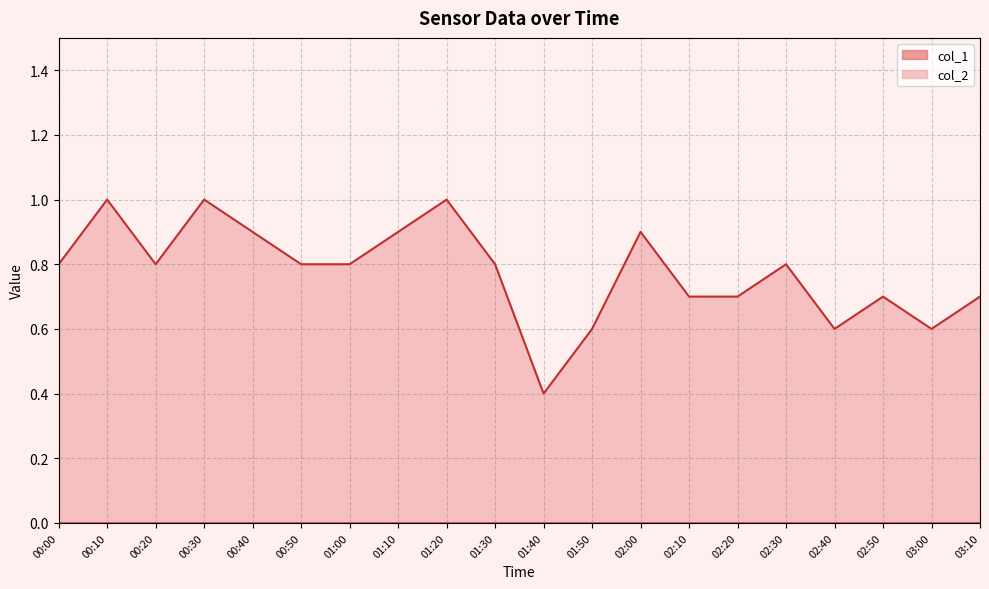

How many interior local peaks (higher than both neighbors) does the data have?

6